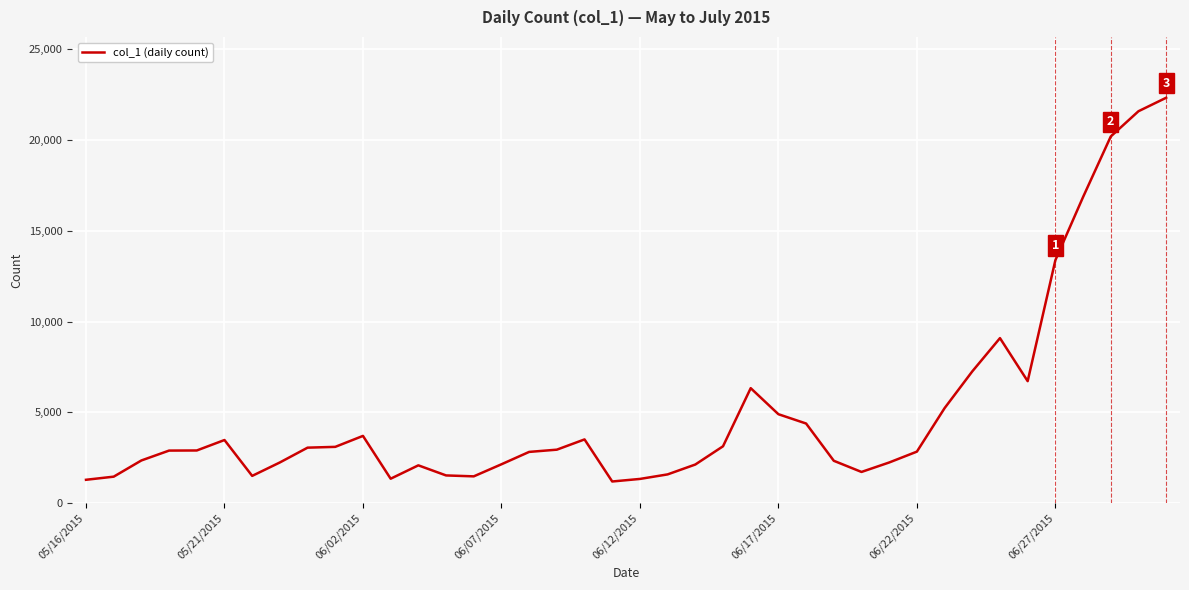

What is the smallest value displayed?

1191